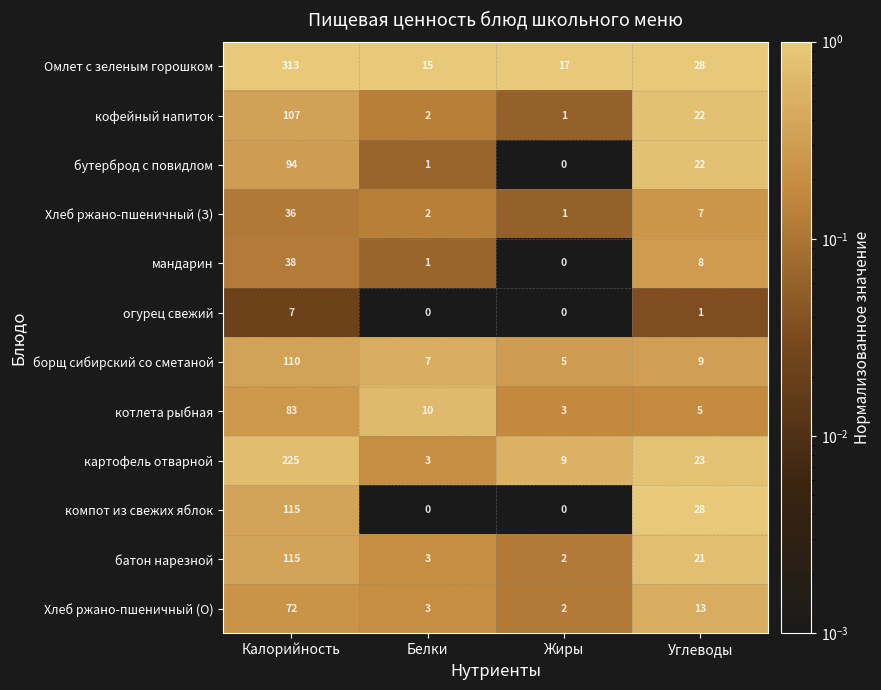

What is the total value across all series at Калорийность?

1315